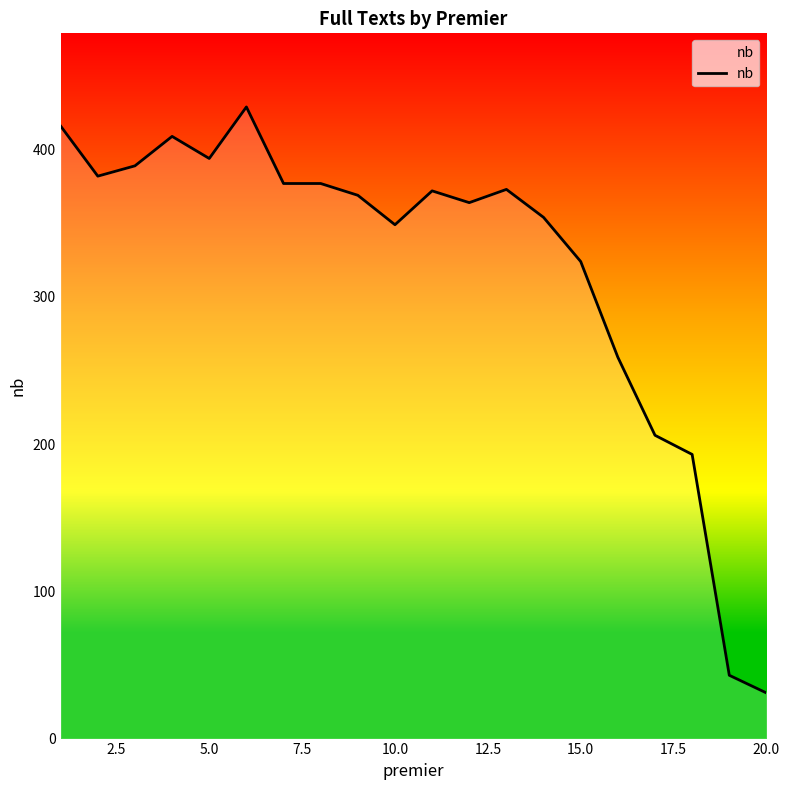

What is the difference between the maximum and minimum values?

398